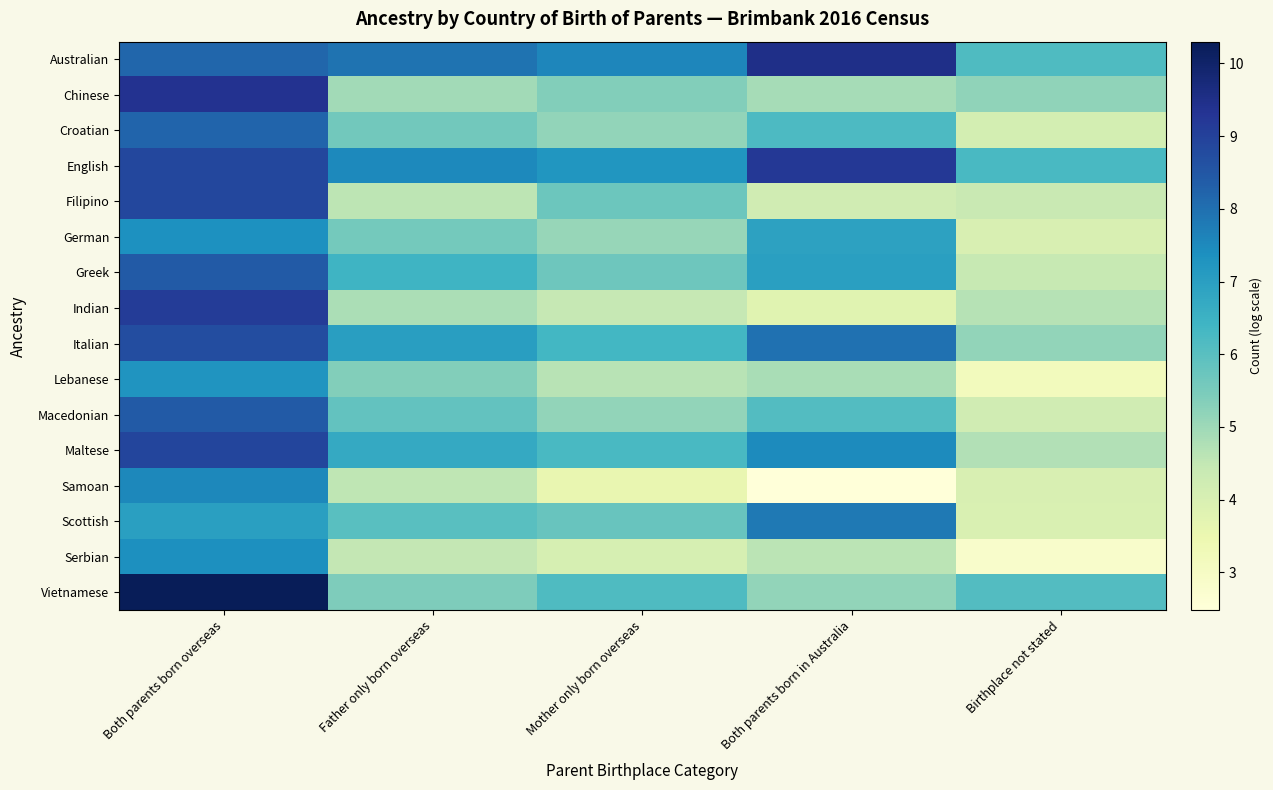

What is the spread (max minus min) of values at Both parents born overseas?

3.3